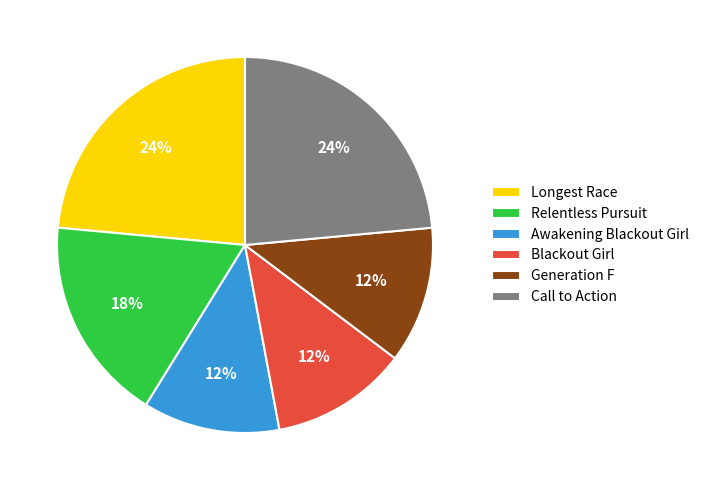

Is it true that Call to Action is 24% of the pie?

True